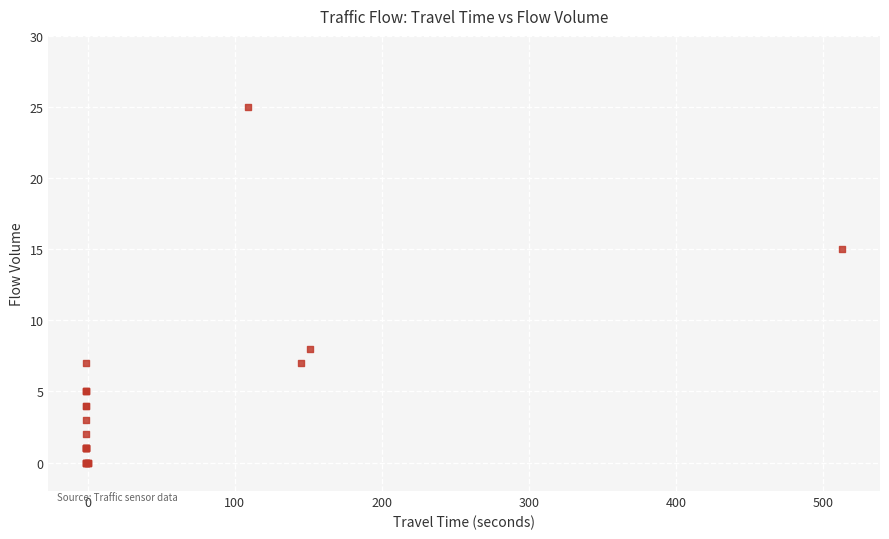

What Y value in the scatter plot is closest to 12?

15